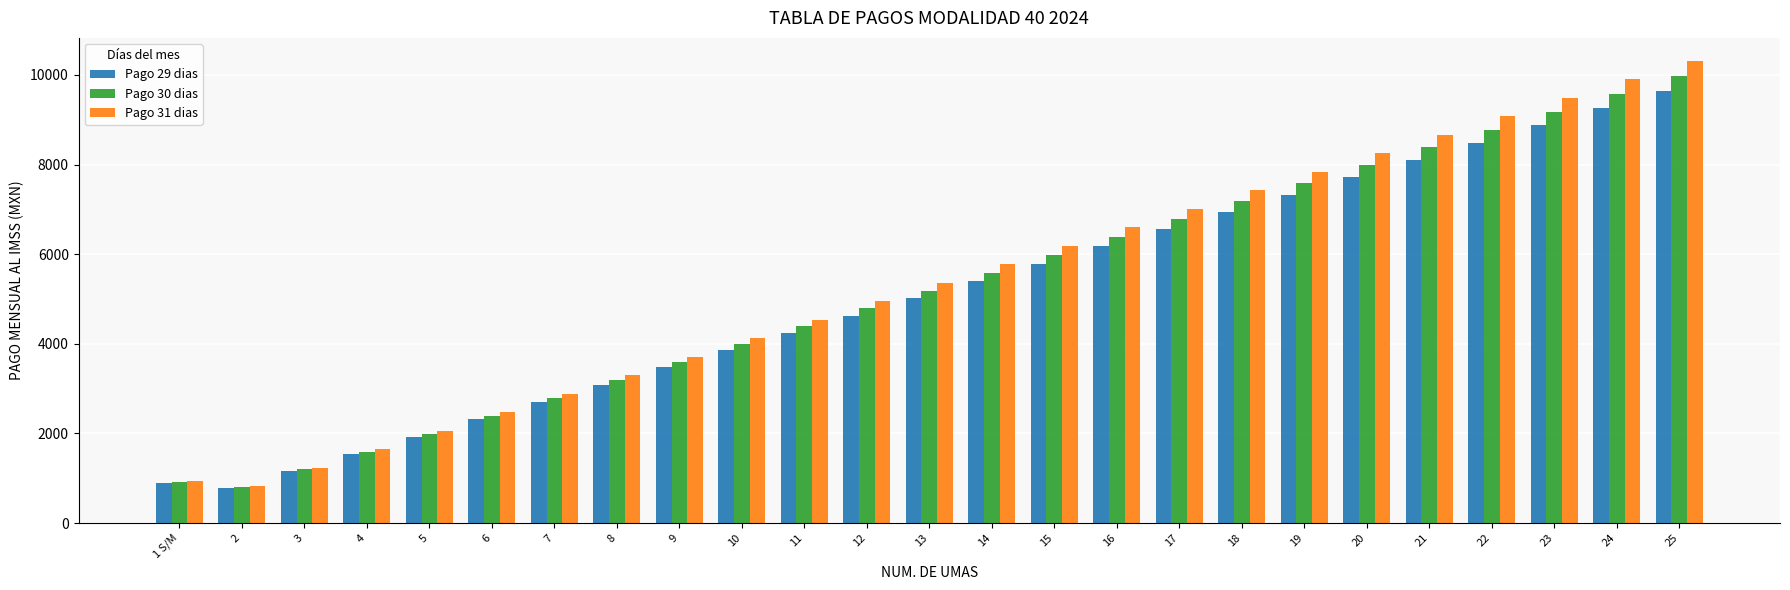

What is the difference between the maximum and minimum values in the Pago 29 dias series?

8875.3